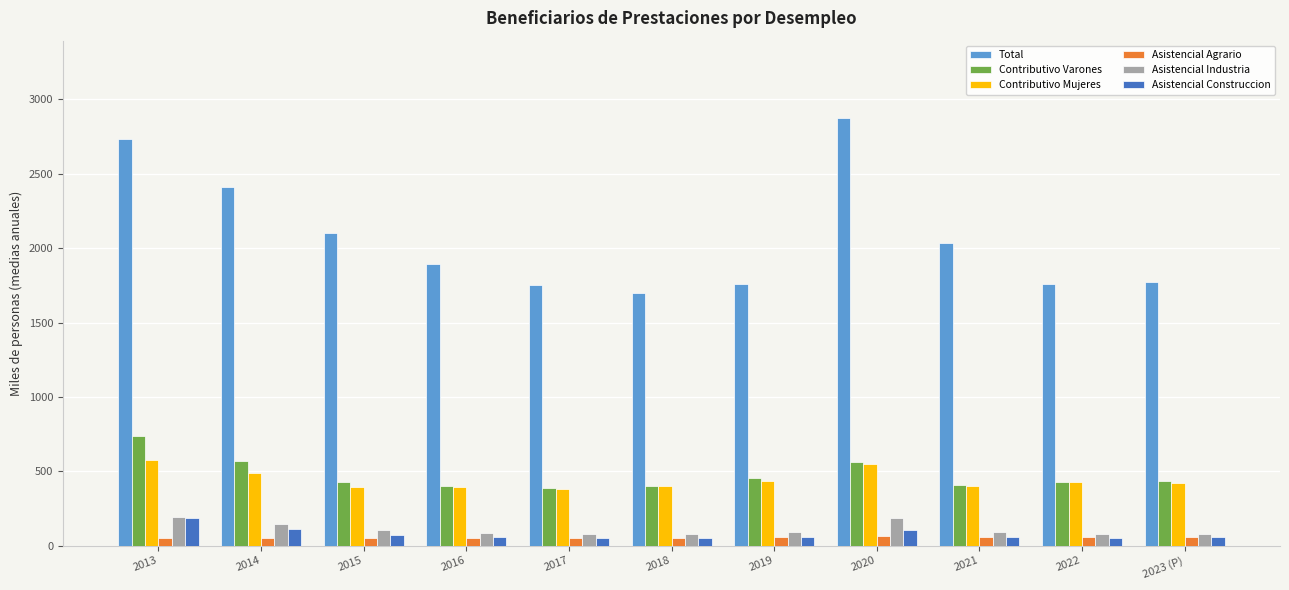

How many groups of bars are there?

11